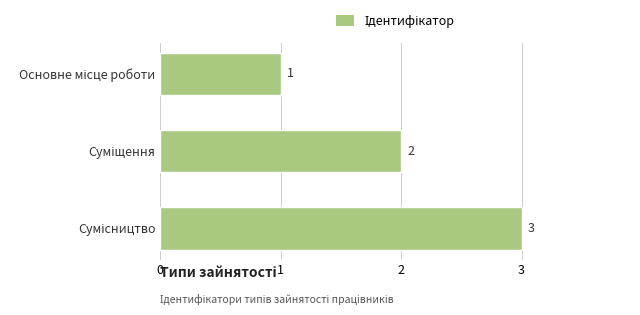

What is the value of the 1st bar from the top?

1